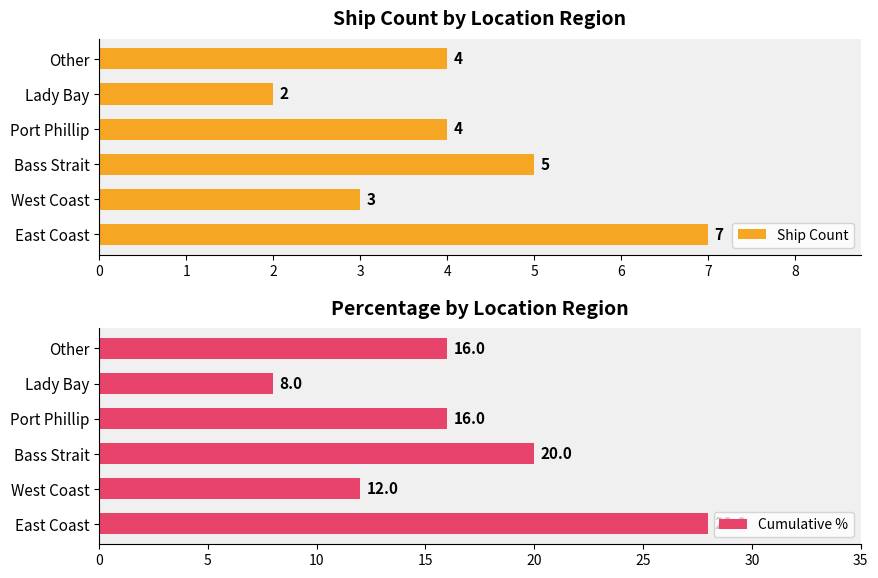

What are all the series names shown in the legend?

Ship Count, Cumulative %